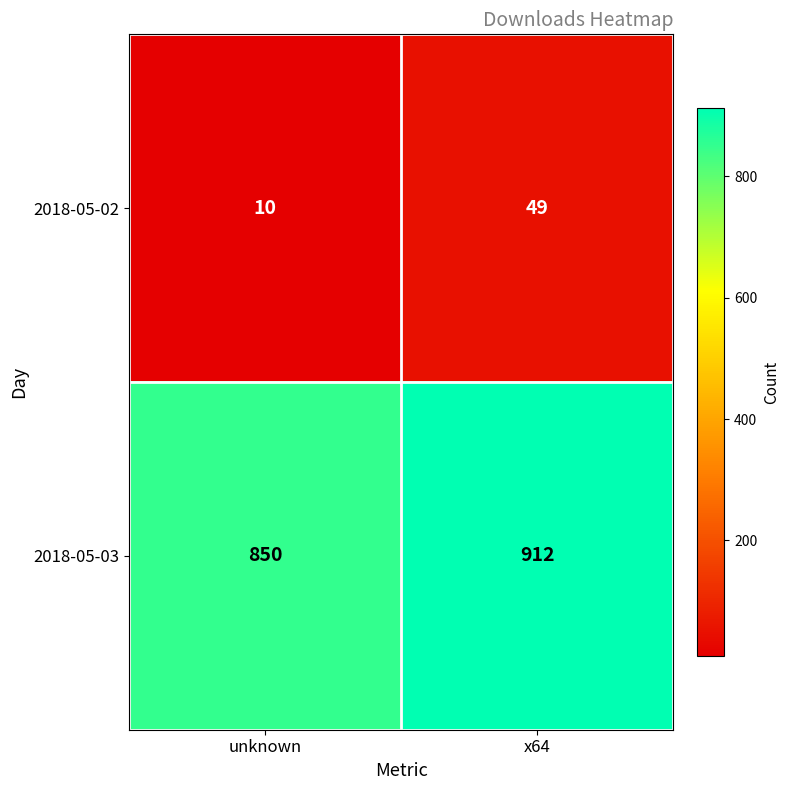

At which label is 2018-05-03 closest to 881?

unknown